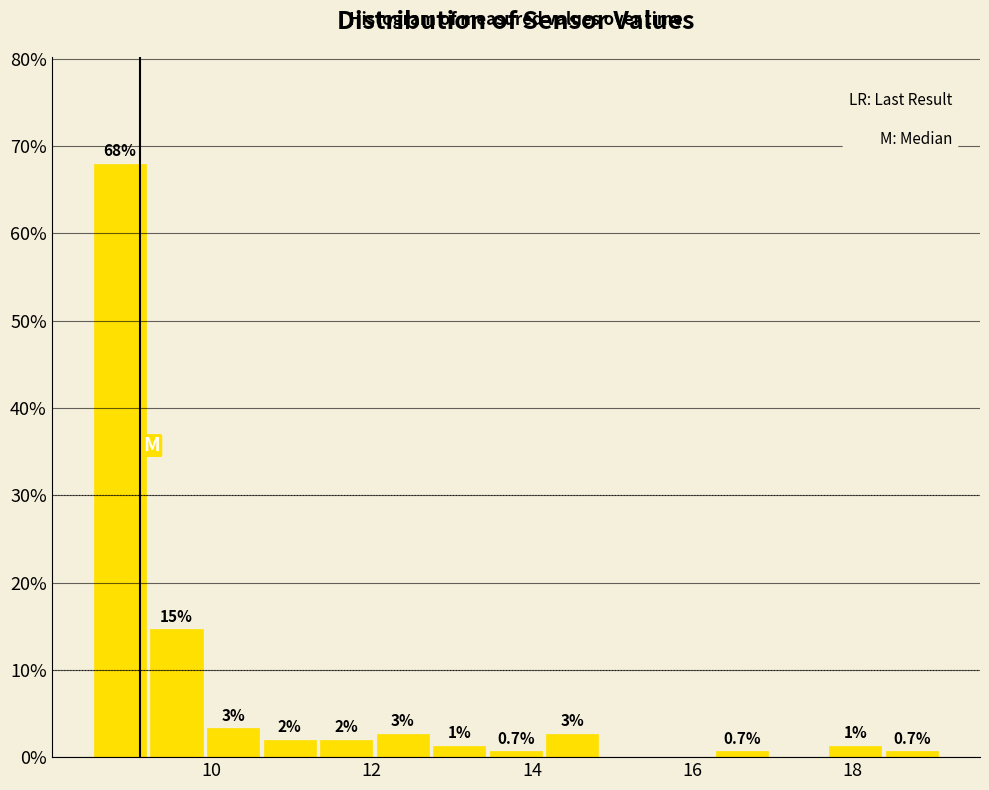

Read against the x-axis, roughly where is the centre of the tallest bar?

8.8